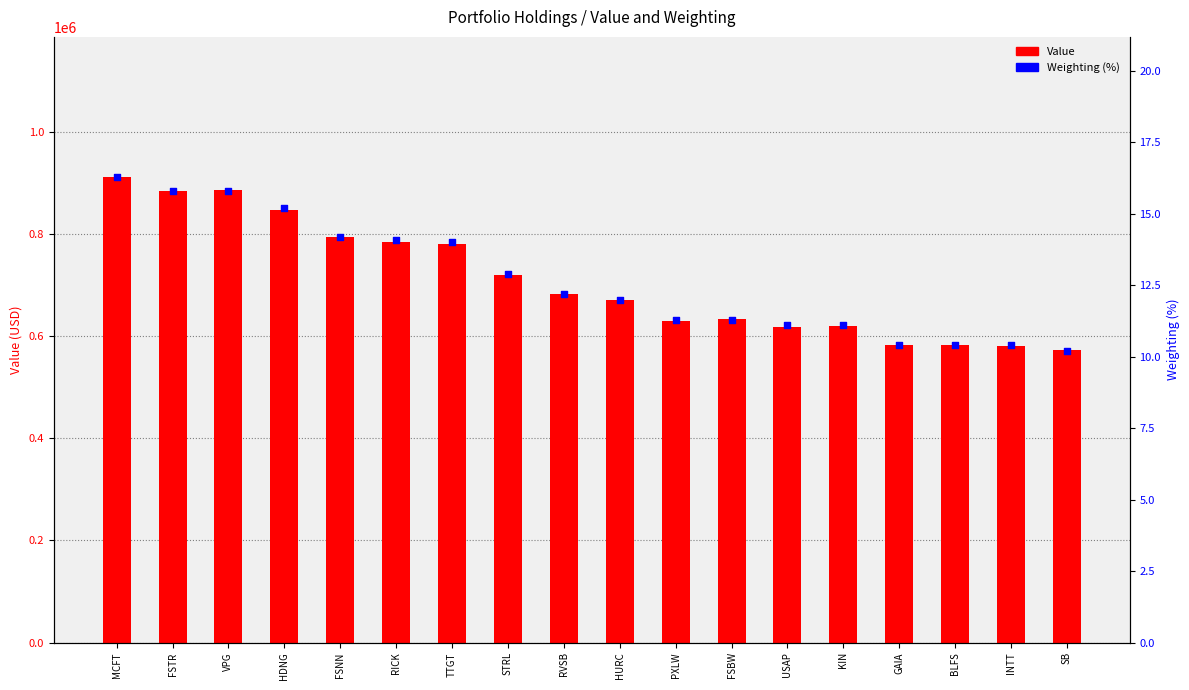

Which series has the widest spread of Y values?

Value